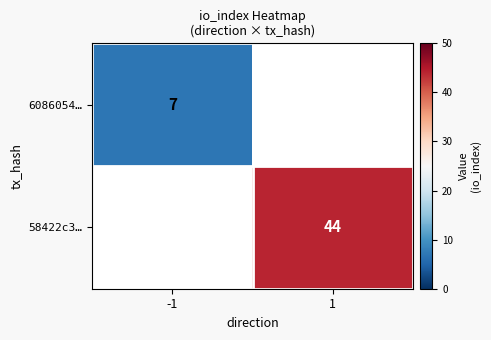

The value of 6086054… at -1 is 7. True or false?

True